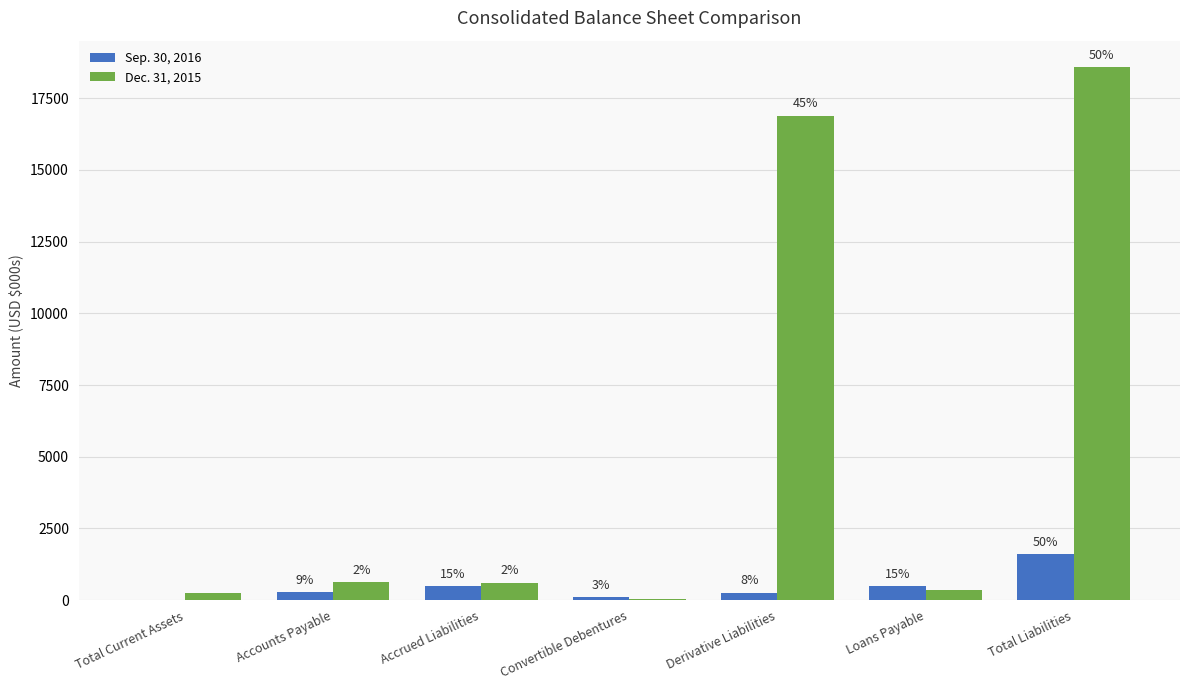

Between Loans Payable and Total Liabilities, which is larger?

Total Liabilities